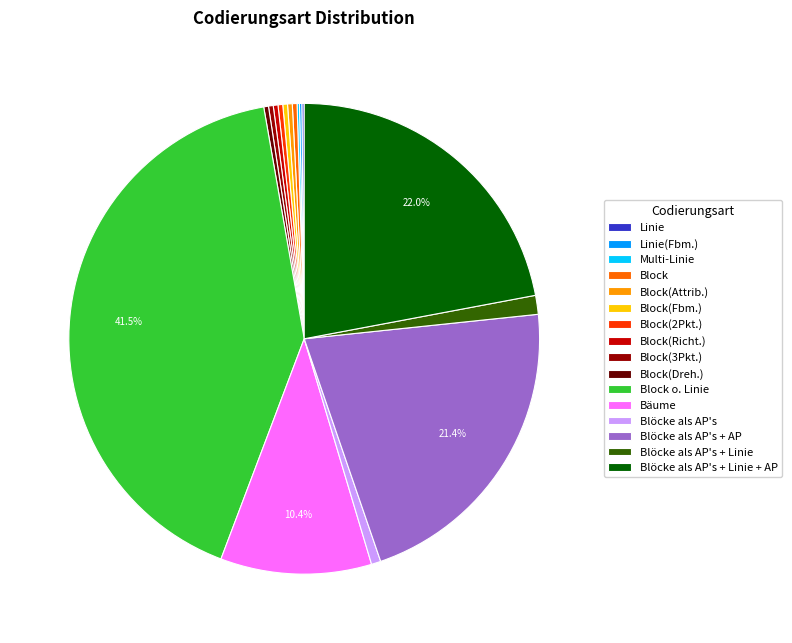

Does Blöcke als AP's account for over 50% of the chart?

No